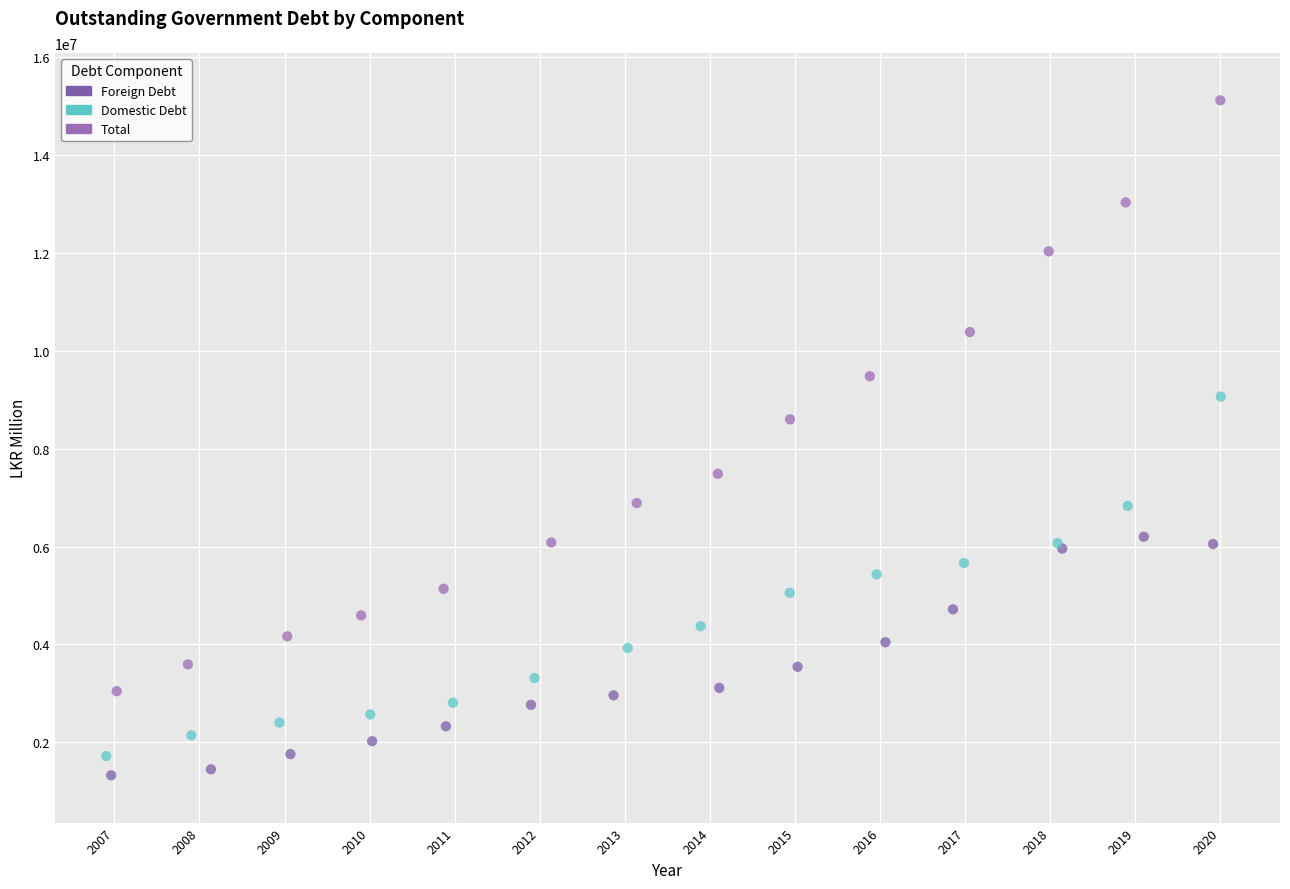

Which series contains the highest Y value?

Total